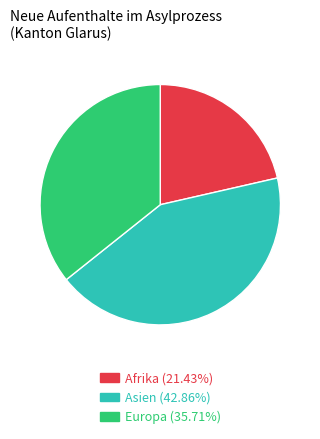

Is there any slice that represents more than half of the pie?

No